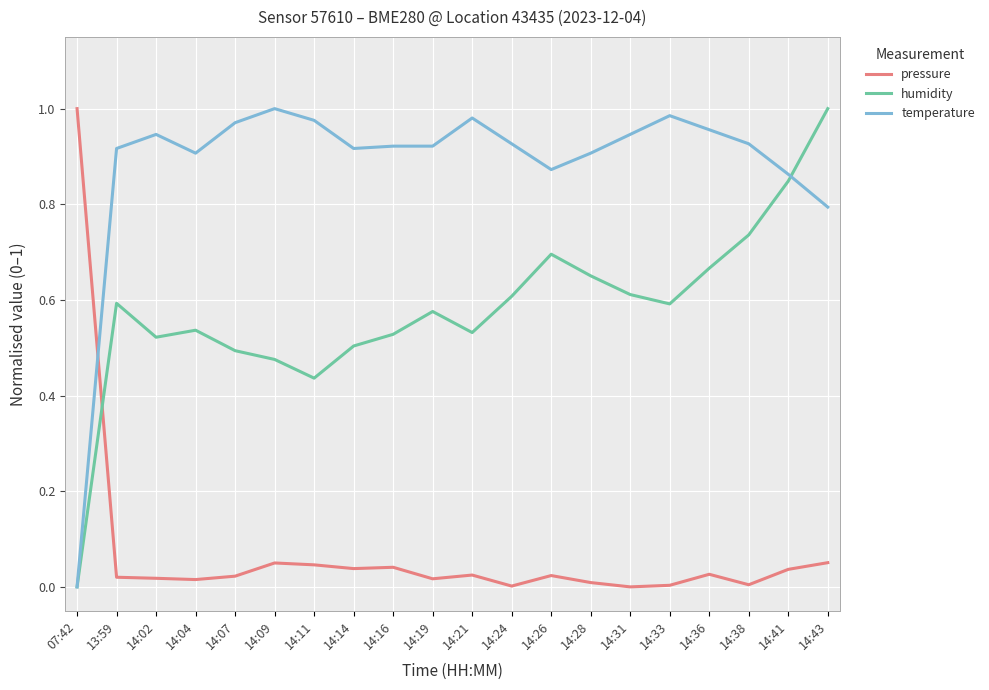

Is the value of pressure at 14:33 greater than the value of humidity at 14:02?

No